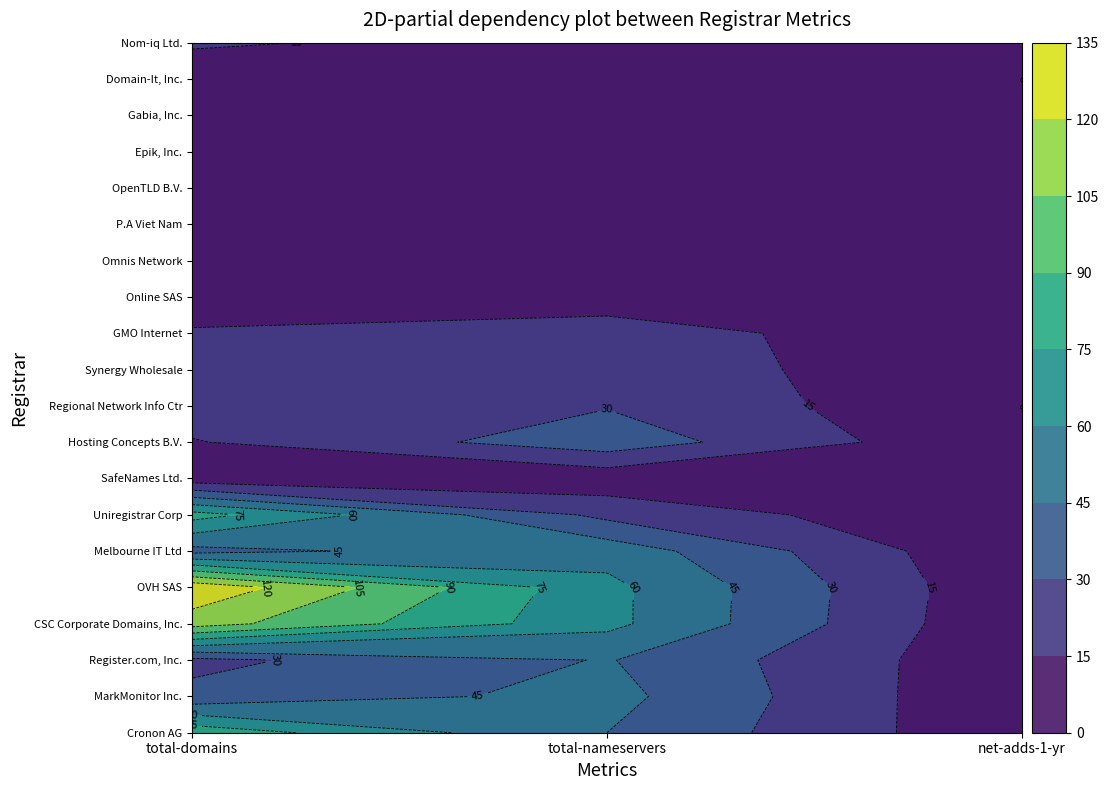

Which series has the largest total across all categories?

OVH SAS